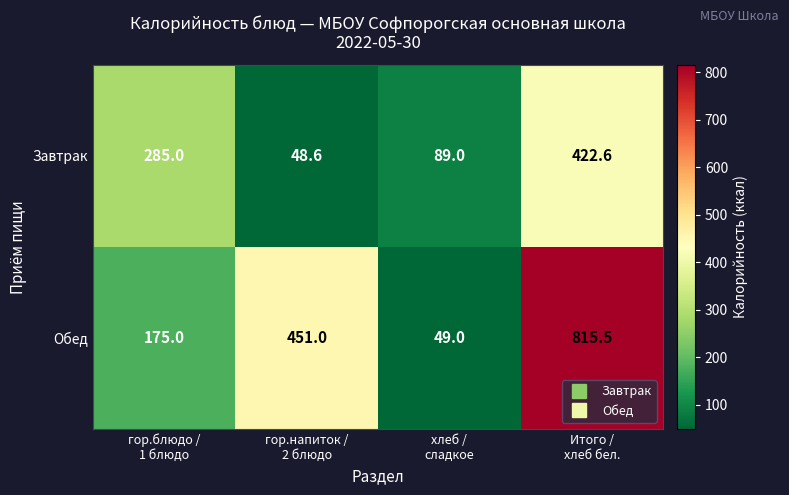

At which category does the chart reach its minimum across all series?

гор.напиток /
2 блюдо